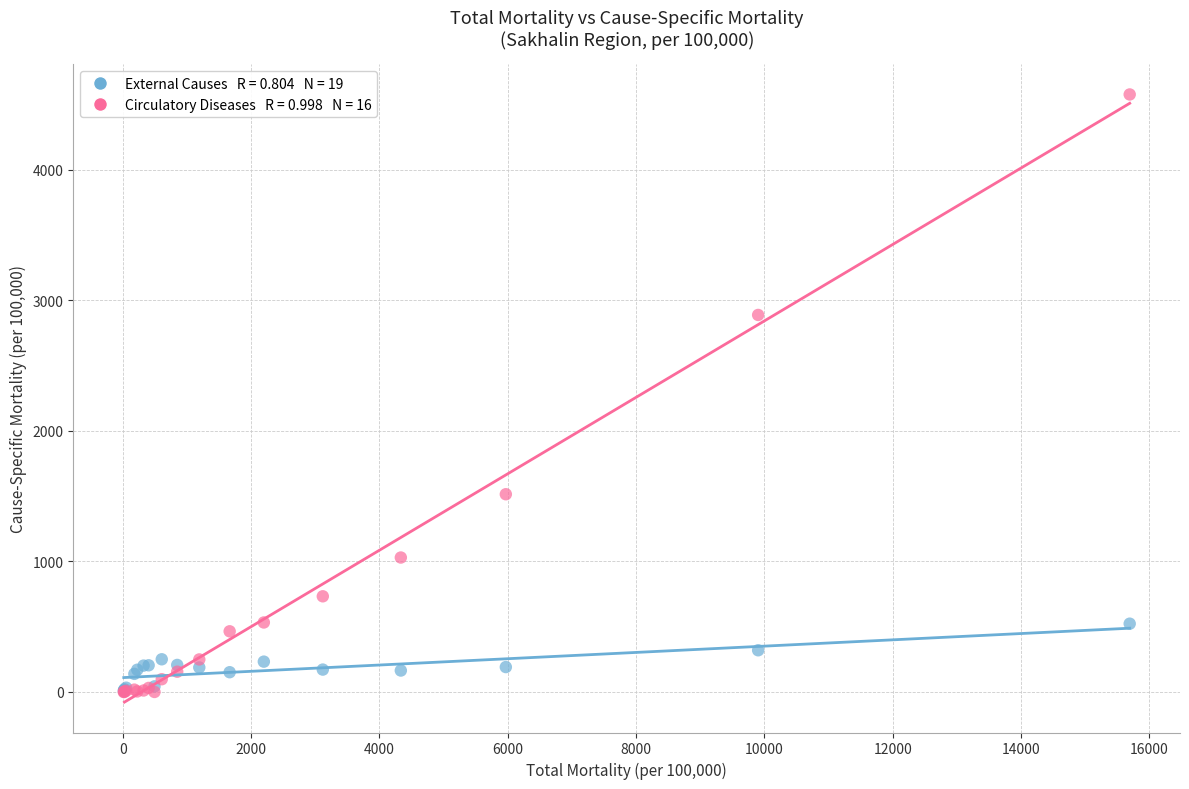

Across all series, what Y value is closest to 2288?

2888.2